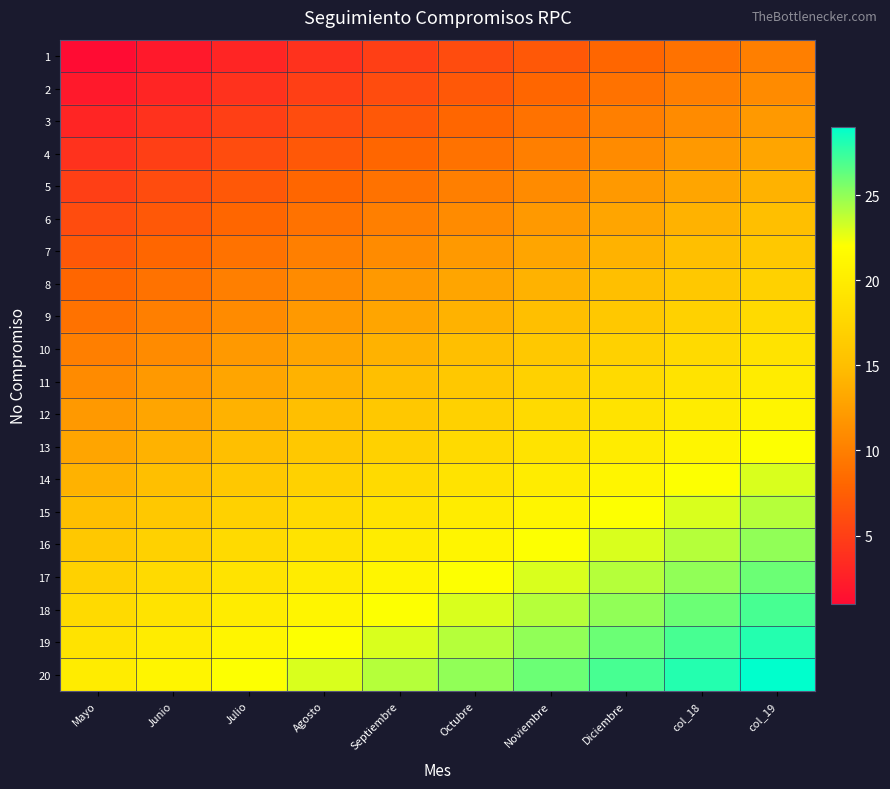

What is the total value across all series at Julio?

250